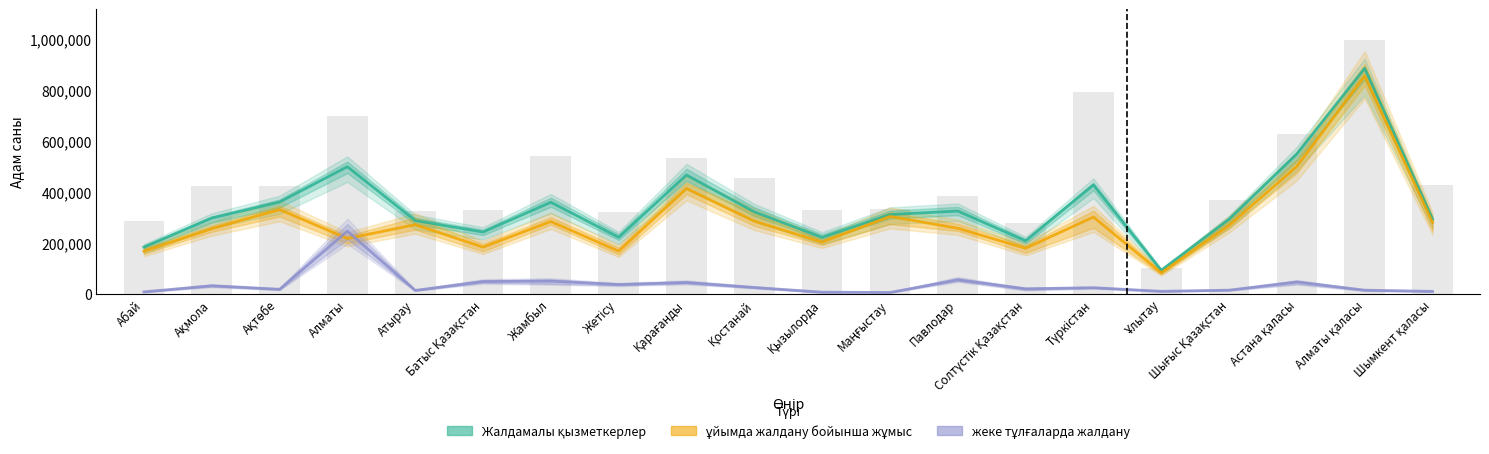

What is the difference between the ұйымда жалдану бойынша жұмыс values at Ұлытау and Қызылорда?

120387